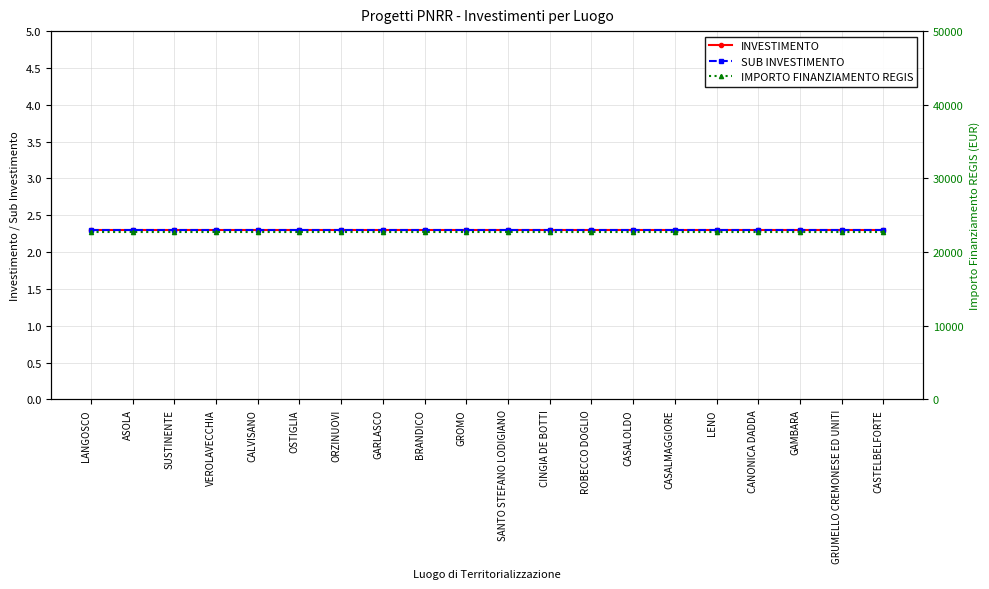

Is it true that INVESTIMENTO equals 3.3 at ASOLA?

False